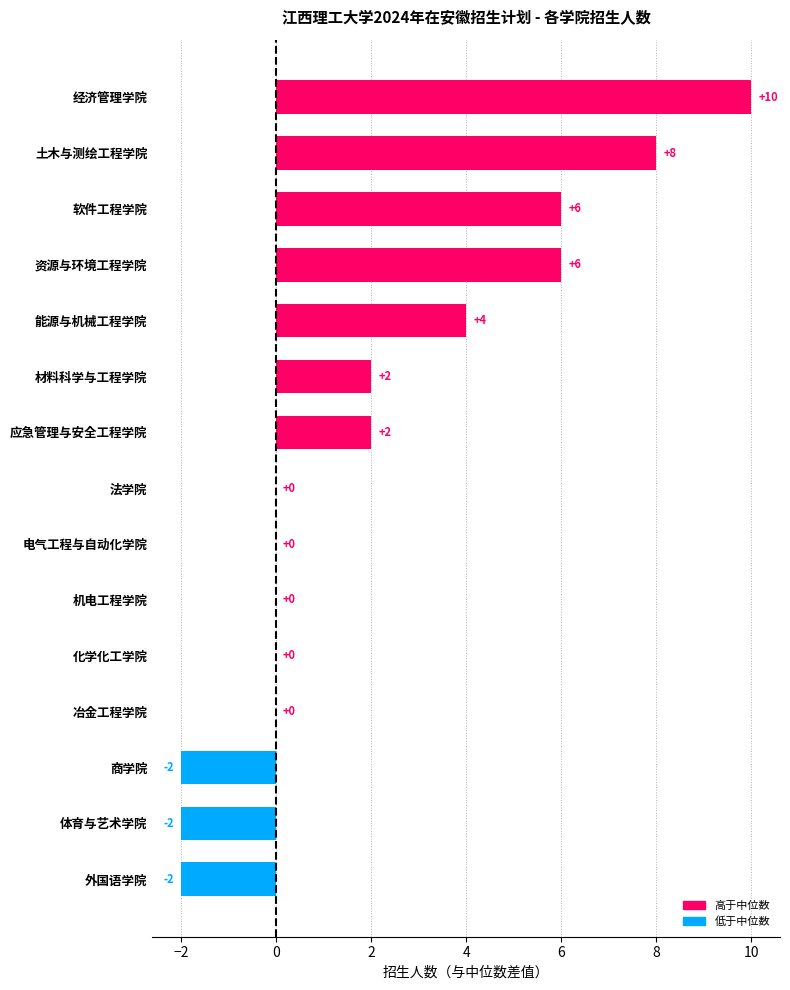

Which has a higher value, 经济管理学院 or 法学院?

经济管理学院